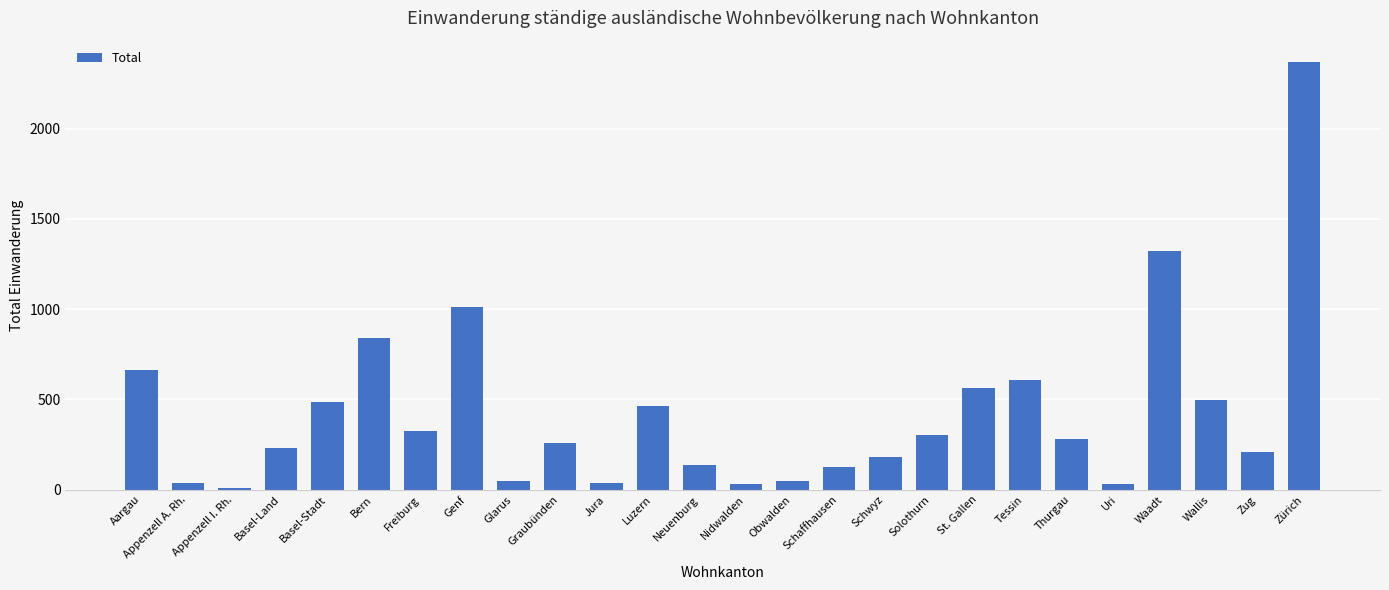

At which label does the data first exceed 280?

Aargau